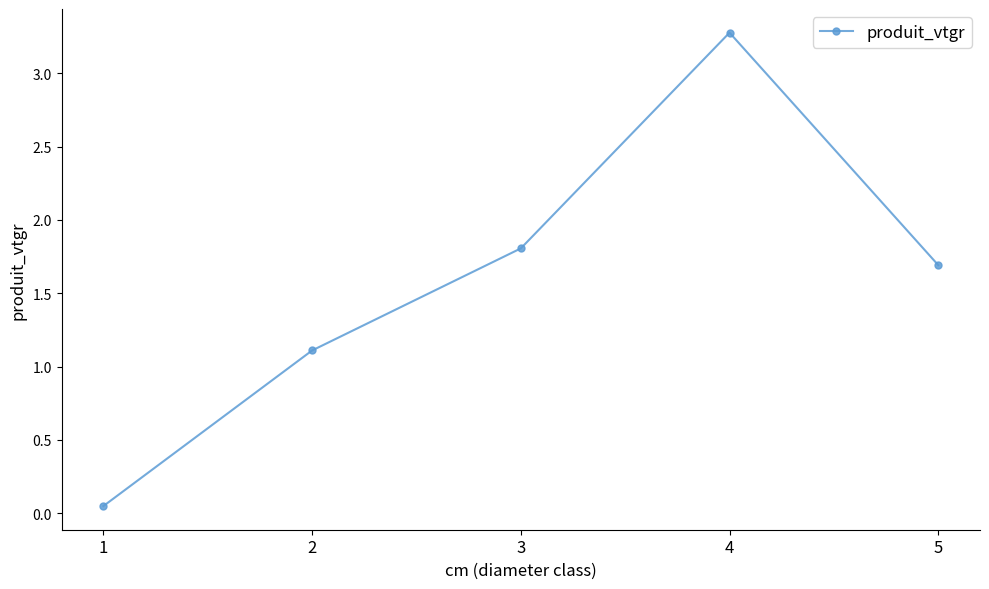

List the labels in order of value, smallest first.

1, 2, 5, 3, 4